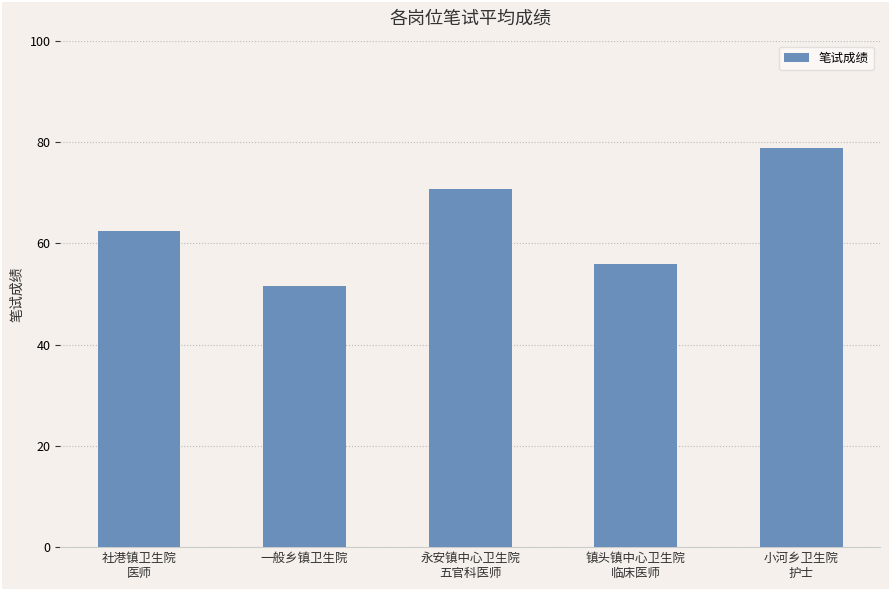

Count the number of categories in the chart.

5